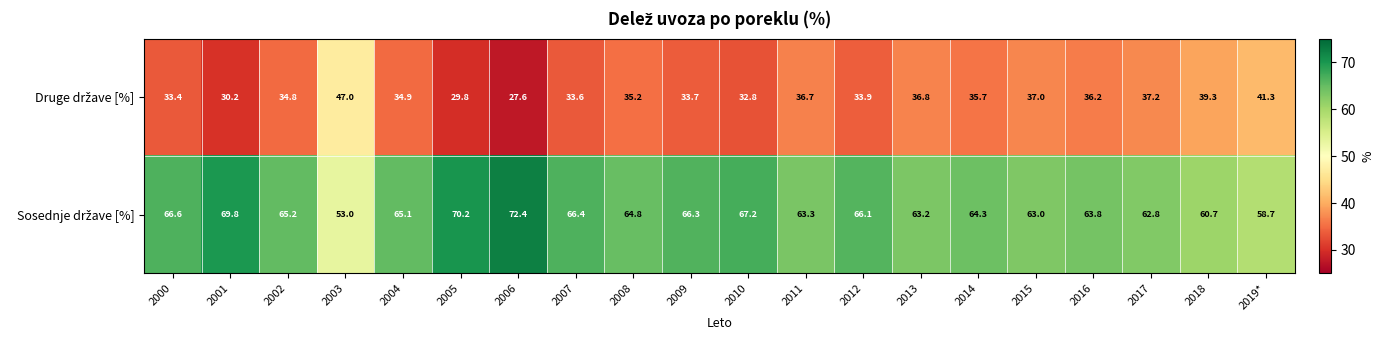

At which category does the chart reach its minimum across all series?

2006